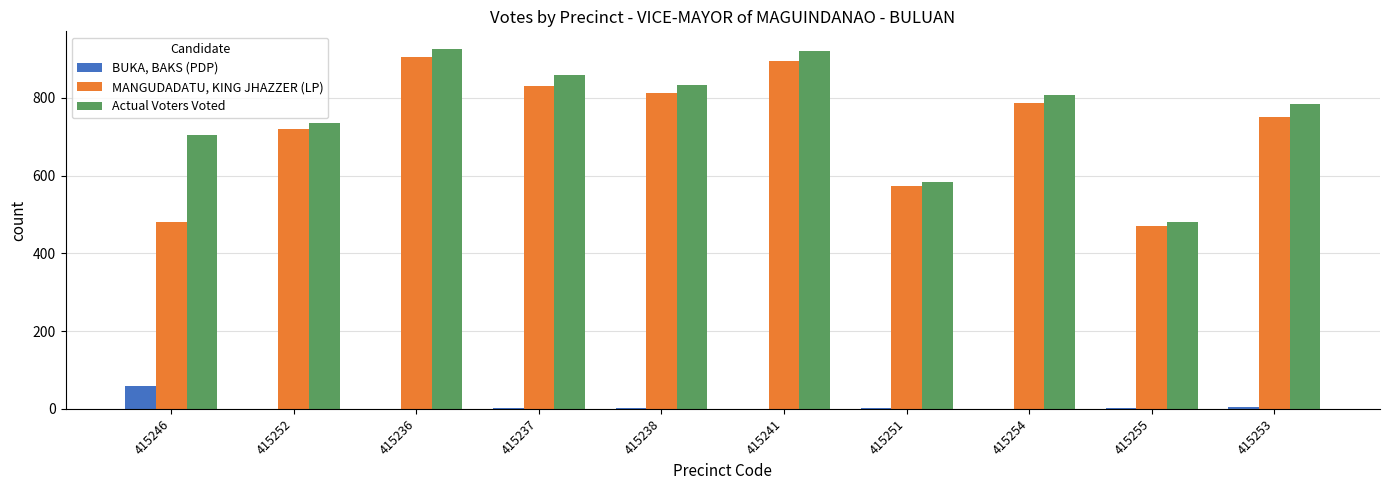

The MANGUDADATU, KING JHAZZER (LP) series shows 905 at 415236. True or false?

True